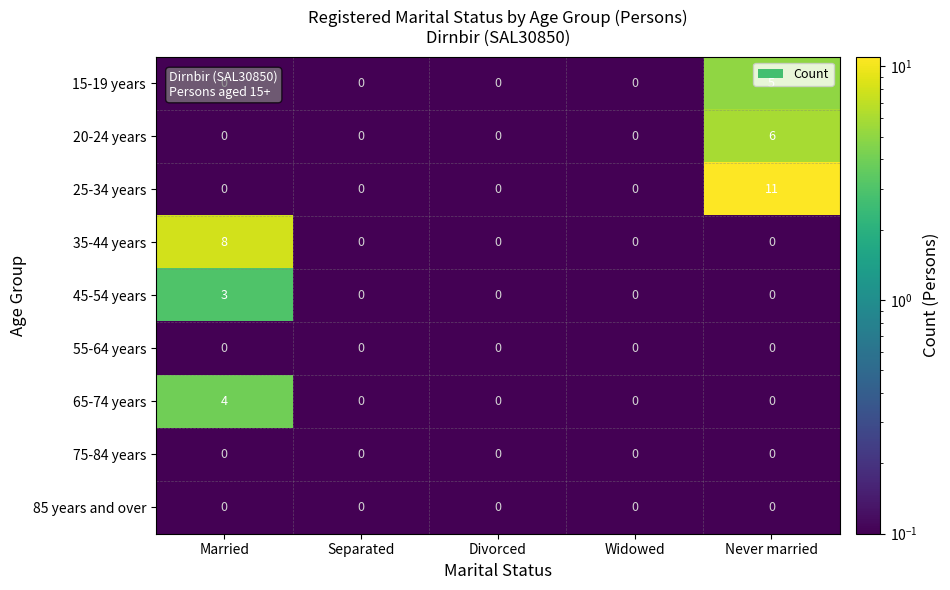

Which series has the largest range (max minus min)?

25-34 years